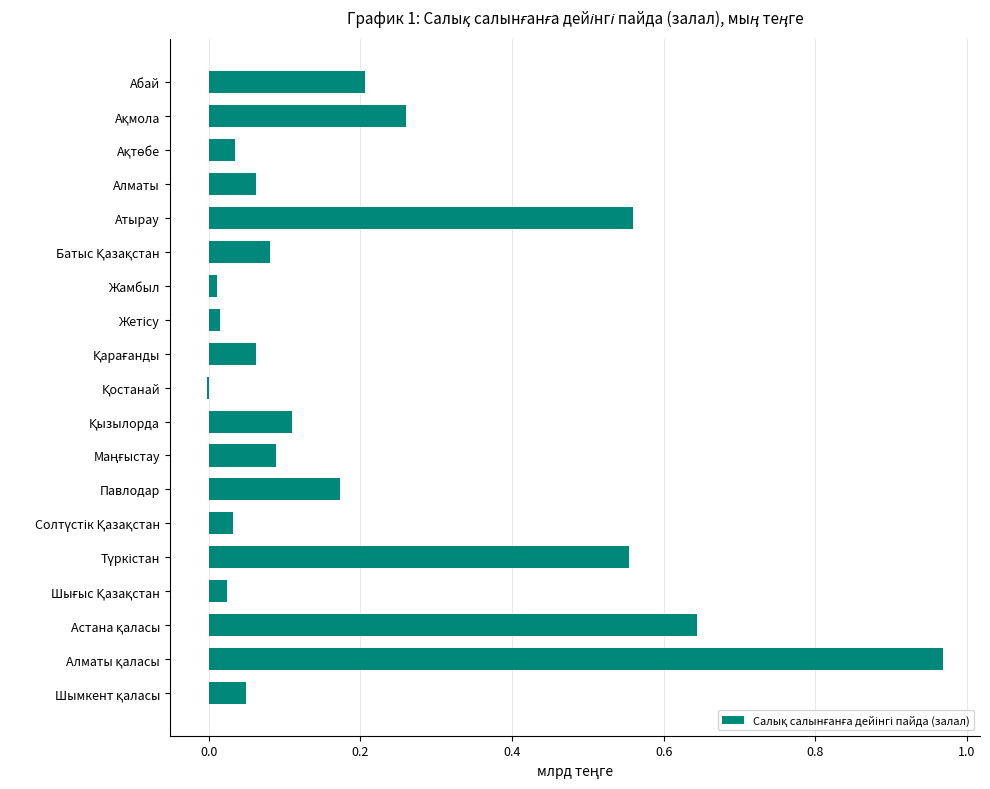

The chart shows a value of 0.1 at Алматы. True or false?

True